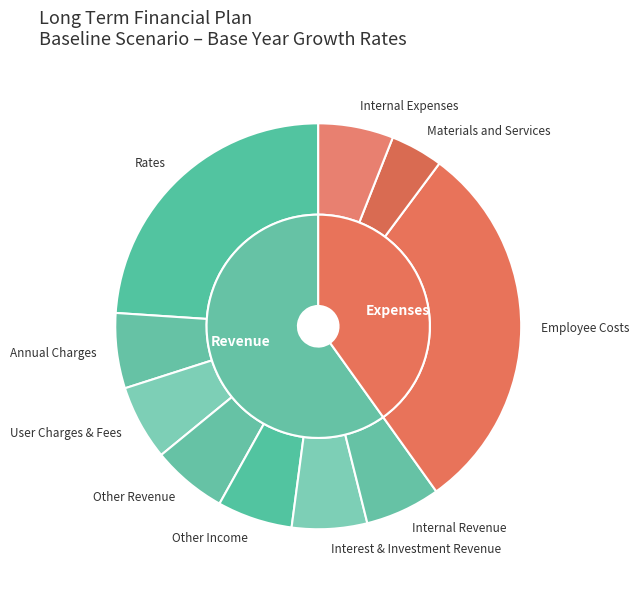

What percentage is NOT represented by Internal Expenses?

94.0%